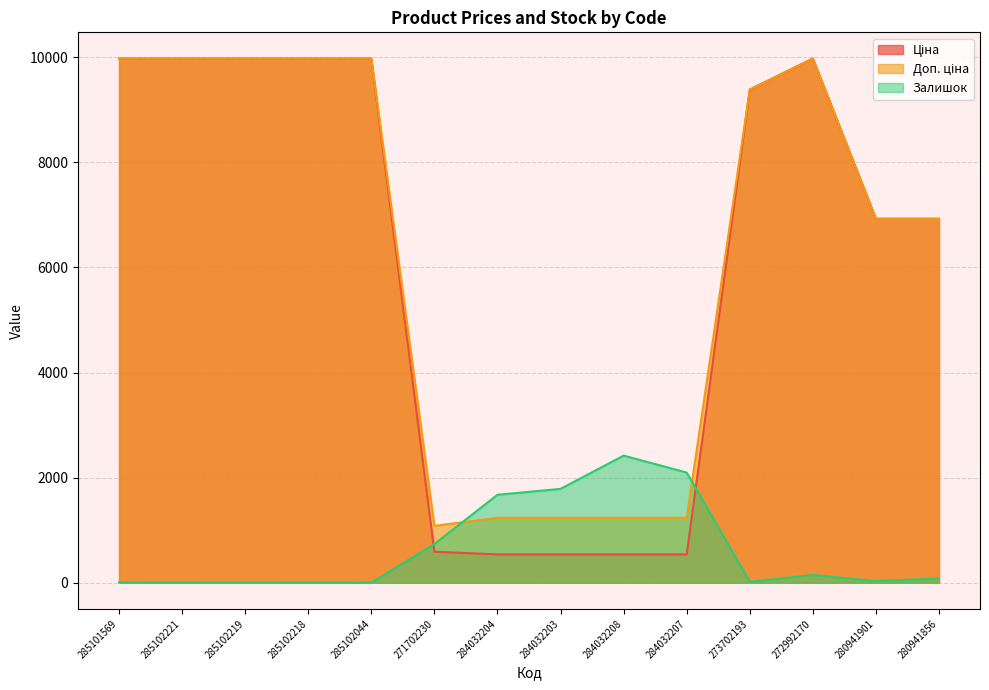

The value of Залишок at 280941901 is 31.0. True or false?

True